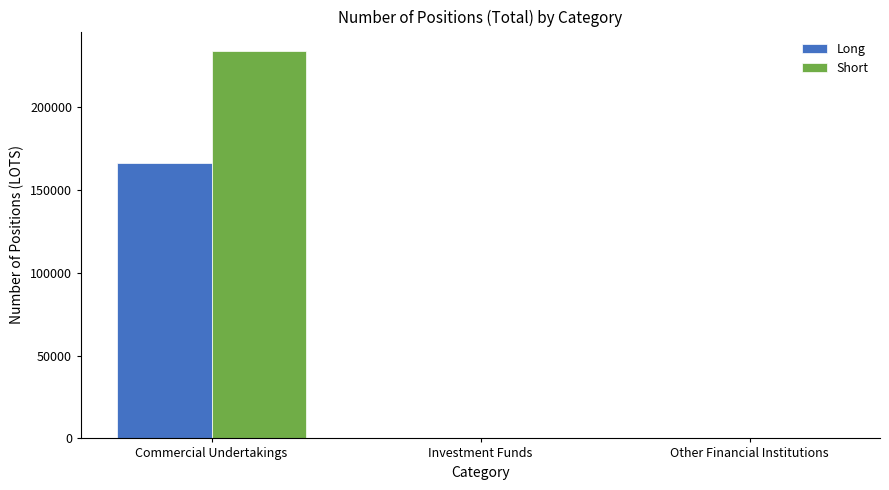

Between Commercial Undertakings and Other Financial Institutions, which series saw the biggest shift?

Short